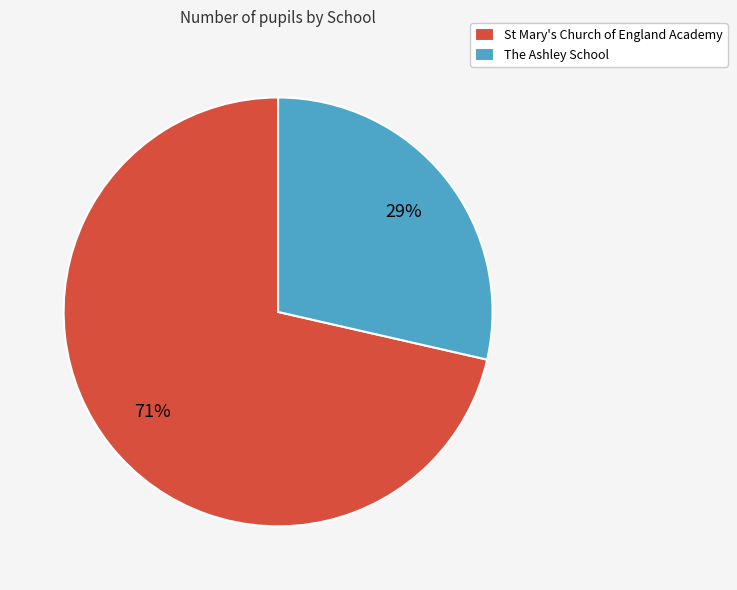

Do St Mary's Church of England Academy and The Ashley School together represent more than half of the pie?

Yes